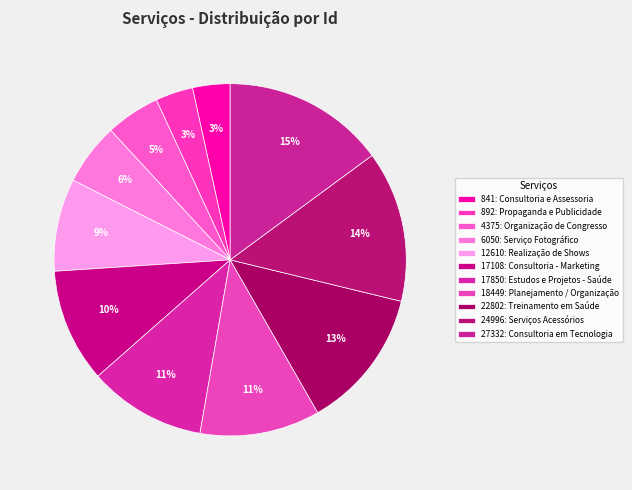

How many segments does this pie chart have?

11